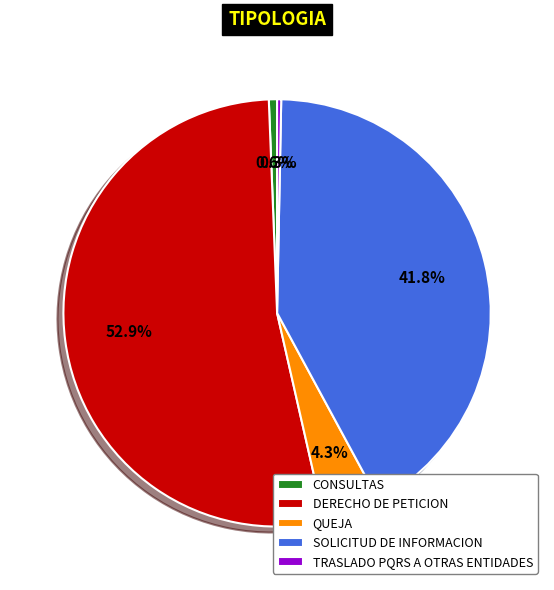

Approximately how many times larger is the value at QUEJA compared to CONSULTAS?

7.0